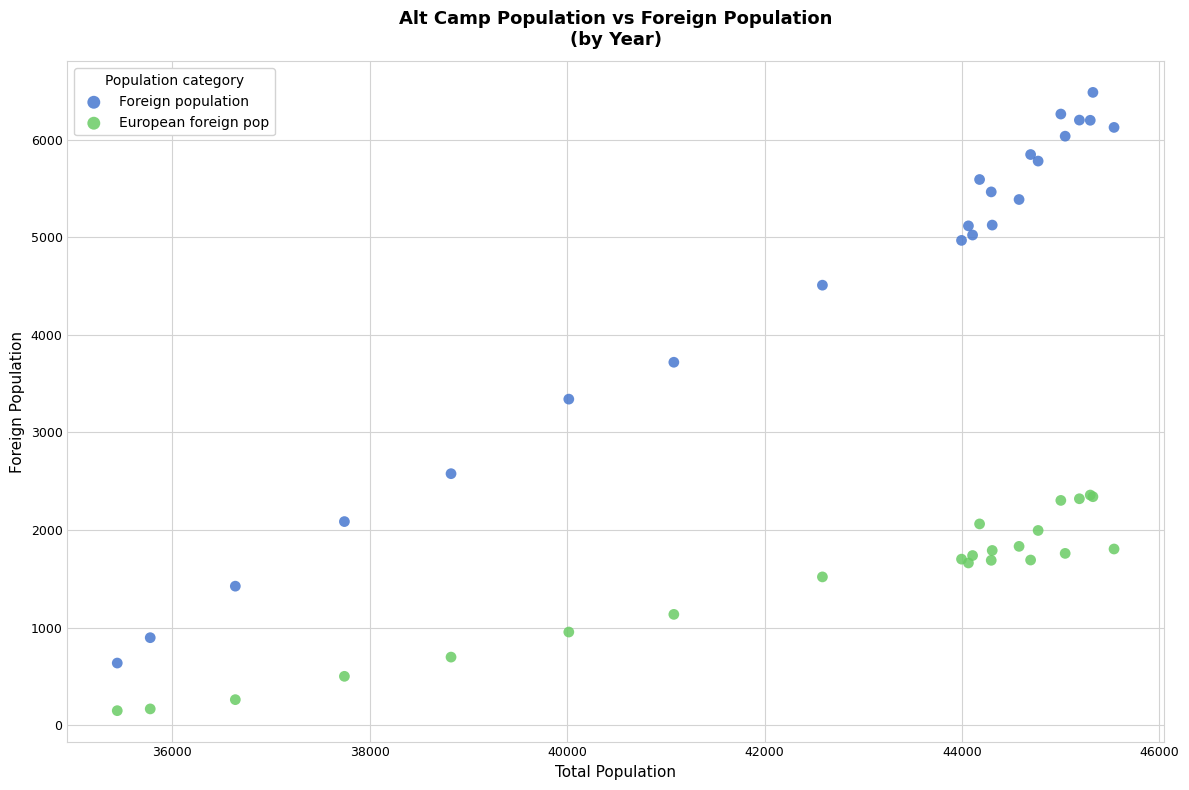

Which series contains the lowest Y value?

European foreign pop